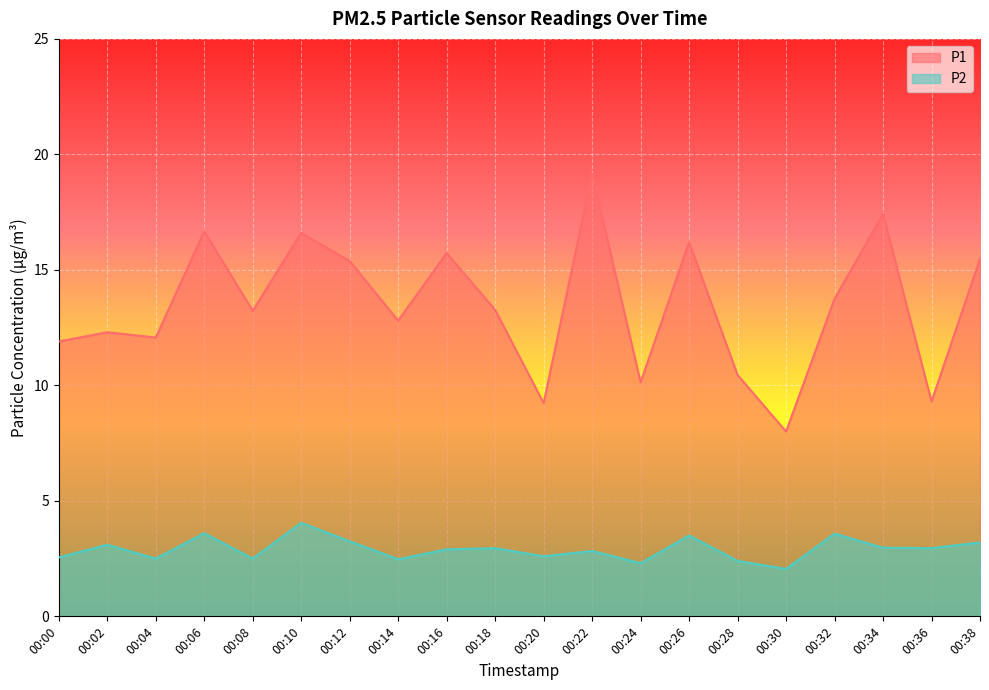

What is the smallest value displayed?

2.0